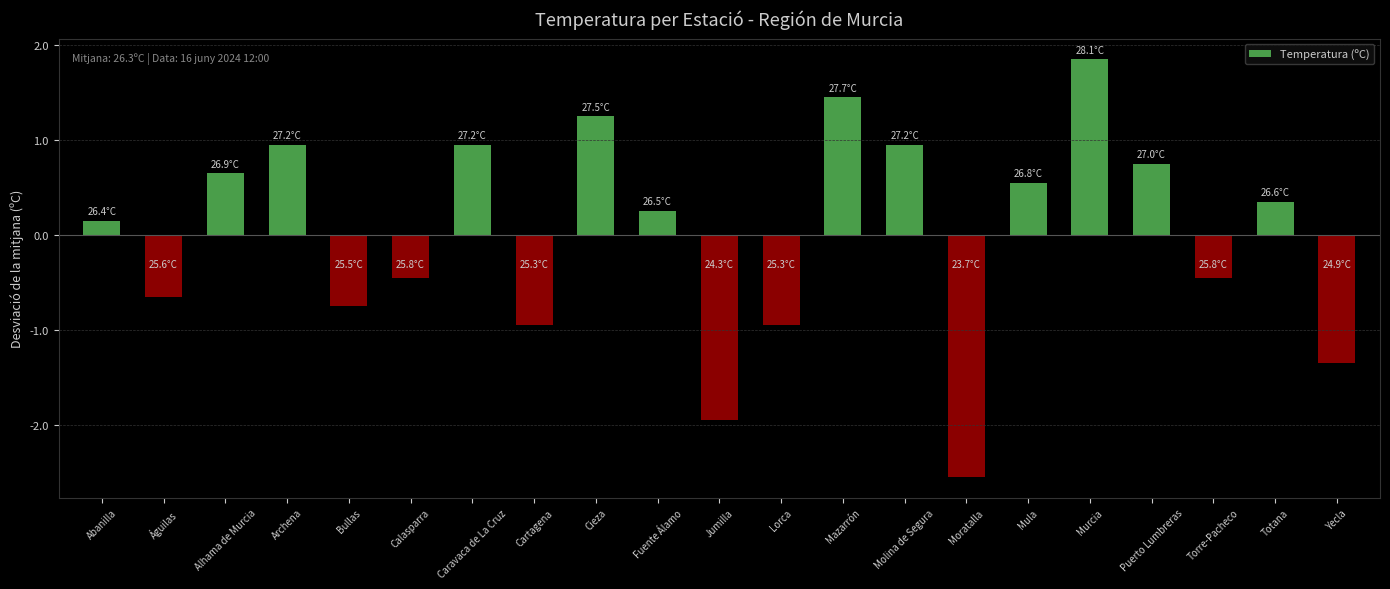

The value at Molina de Segura is 0.6. True or false?

False